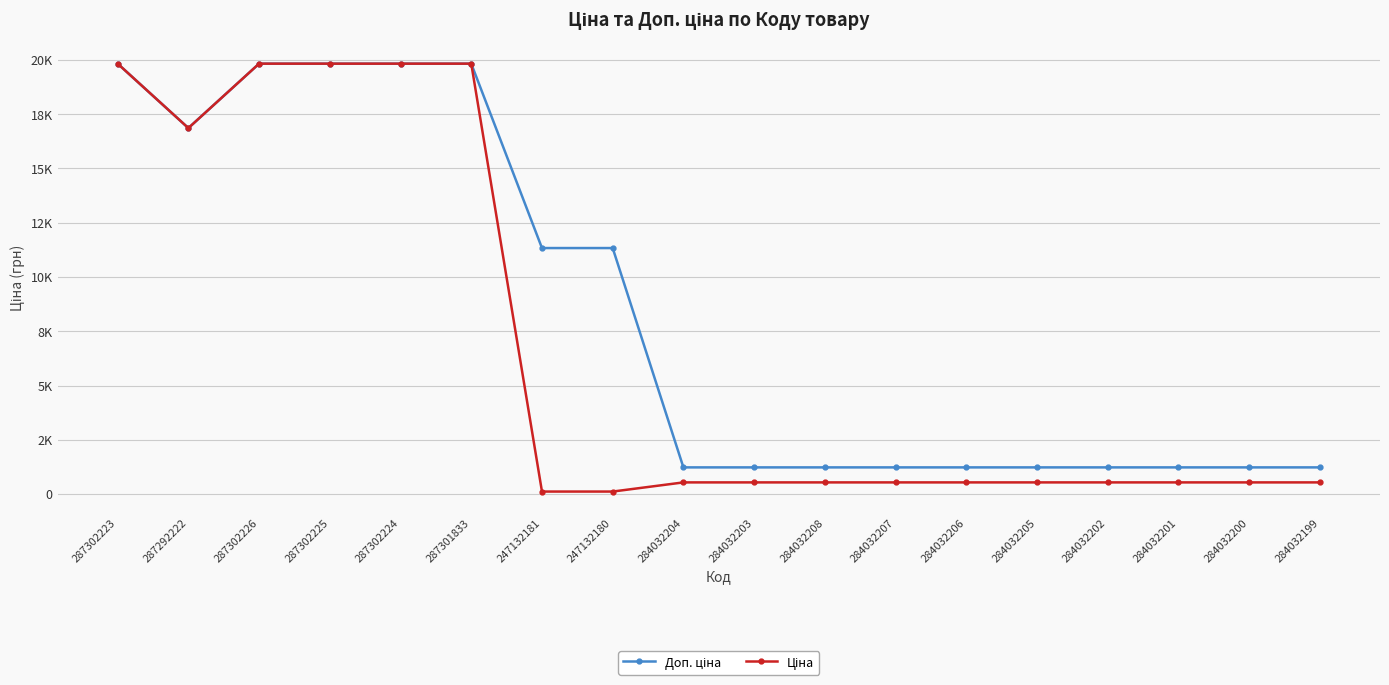

Reading left to right, what are all the values shown in this chart?

Доп. ціна: 287302223=19831.1	287292222=16863.2	287302226=19831.1	287302225=19831.1	287302224=19831.1	287301833=19831.1	247132181=11334.0	247132180=11334.0	284032204=1227.2	284032203=1227.2	284032208=1227.2	284032207=1227.2	284032206=1227.2	284032205=1227.2	284032202=1227.2	284032201=1227.2	284032200=1227.2	284032199=1227.2
Ціна: 287302223=19831.1	287292222=16863.2	287302226=19831.1	287302225=19831.1	287302224=19831.1	287301833=19831.1	247132181=113.3	247132180=113.3	284032204=535.4	284032203=535.4	284032208=535.4	284032207=535.4	284032206=535.4	284032205=535.4	284032202=535.4	284032201=535.4	284032200=535.4	284032199=535.4